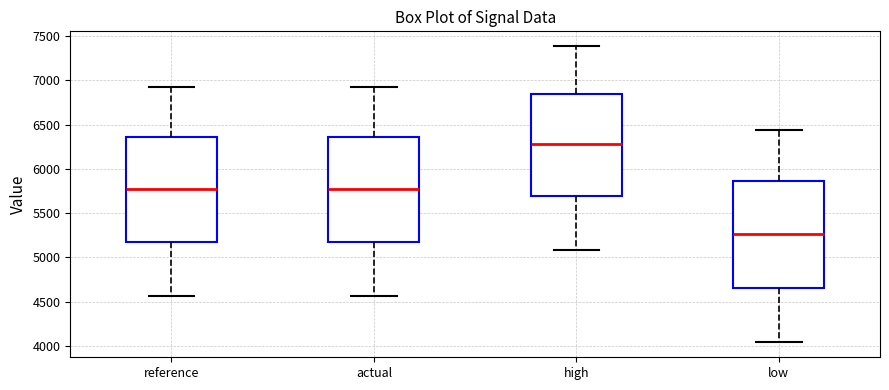

Which box has the lowest median line?

low